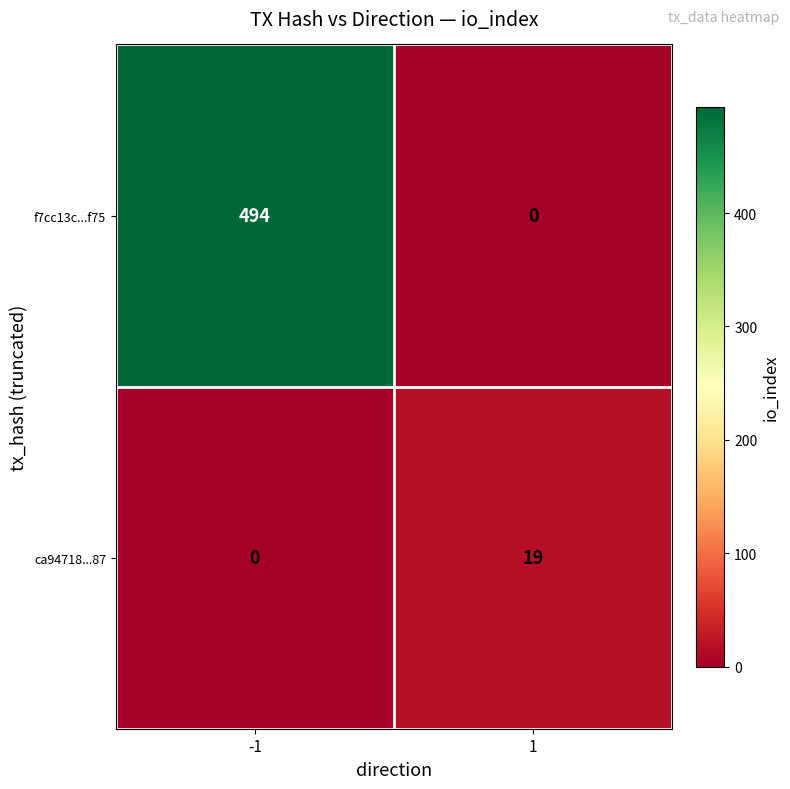

What value does the f7cc13c...f75 series have at -1, to the nearest 5?

495